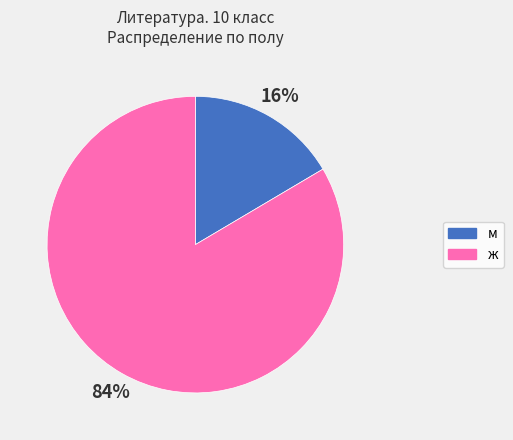

Is the sum of ж and м greater than half?

Yes